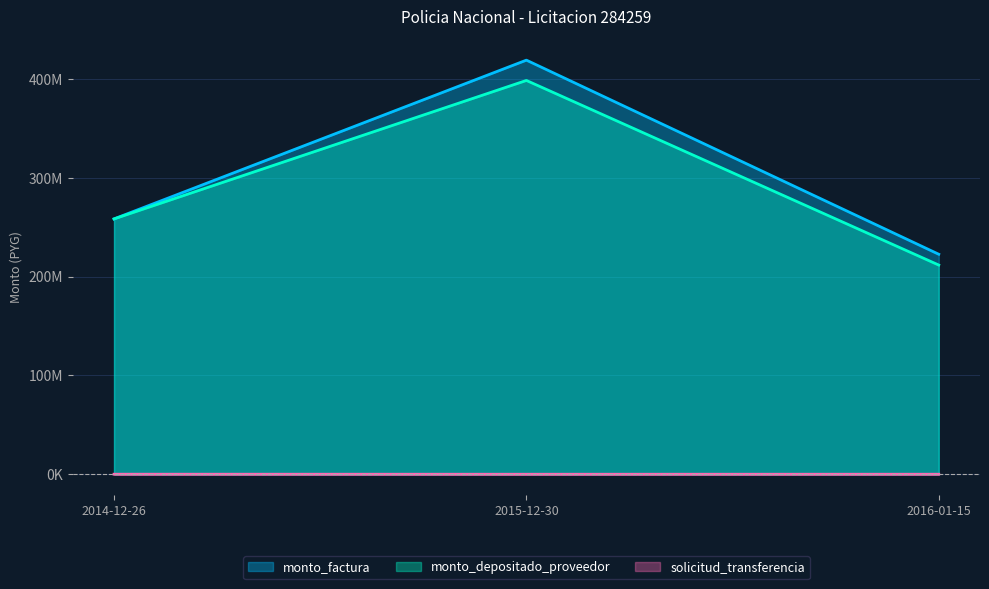

What is the total value across all series at 2016-01-15?

434482340